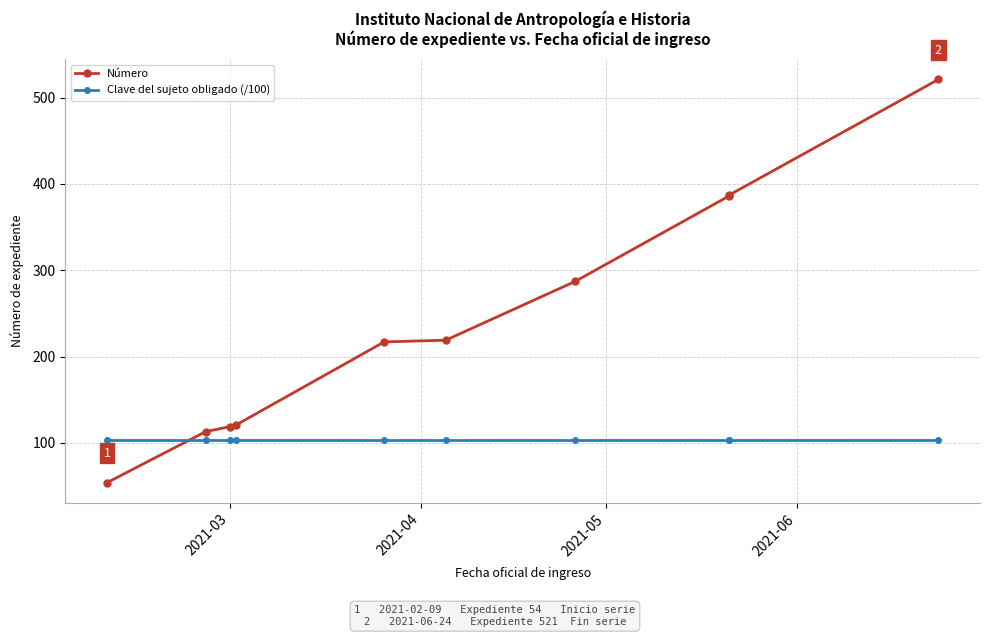

What is the value of the Clave del sujeto obligado (/100) point at the 5th from the left?

103.5